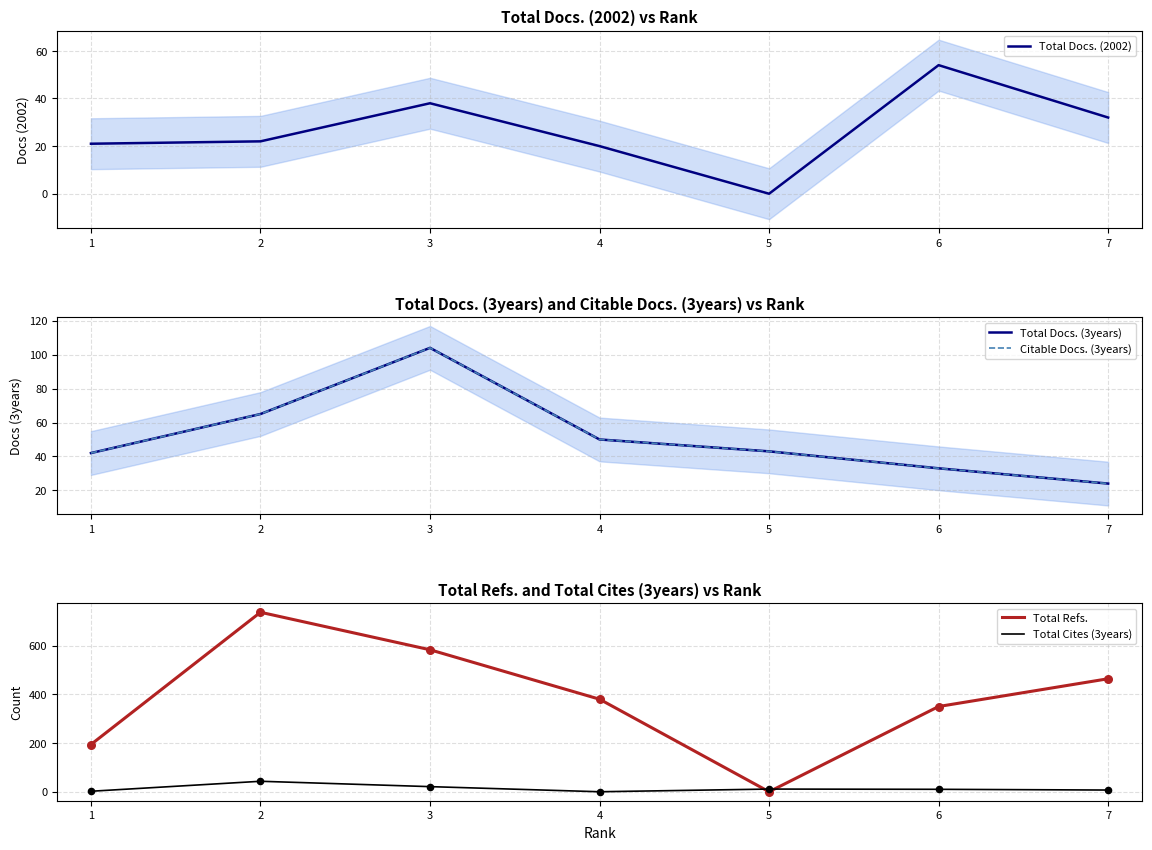

At how many categories does at least one series exceed 135?

6